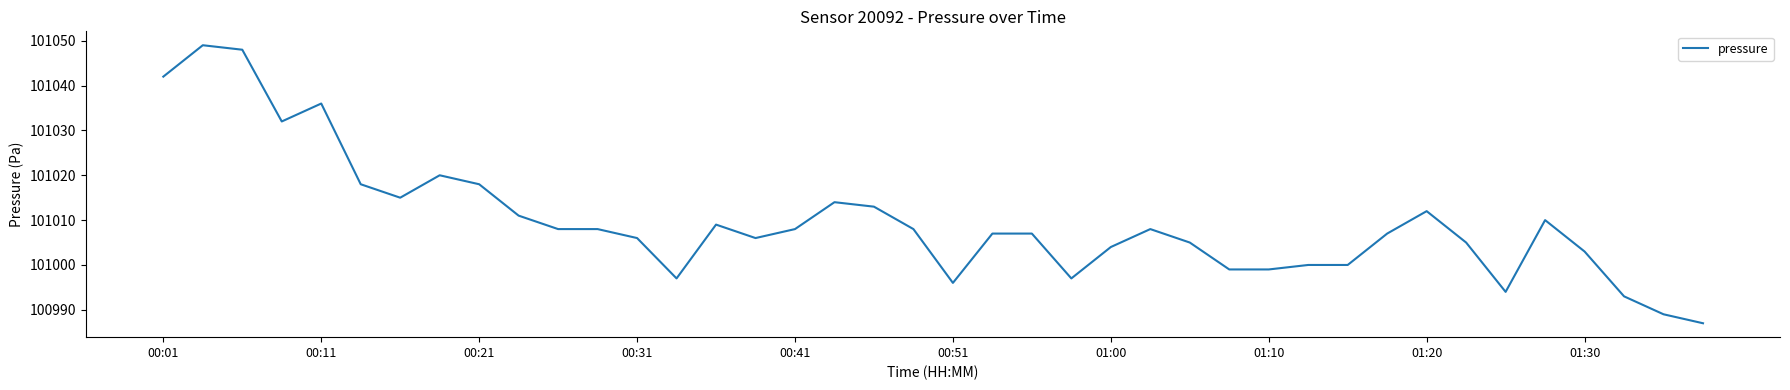

Reading right to left, list all the values displayed in this chart.

100987	100989	100993	101003	101010	100994	101005	101012	101007	101000	101000	100999	100999	101005	101008	101004	100997	101007	101007	100996	101008	101013	101014	101008	101006	101009	100997	101006	101008	101008	101011	101018	101020	101015	101018	101036	101032	101048	101049	101042